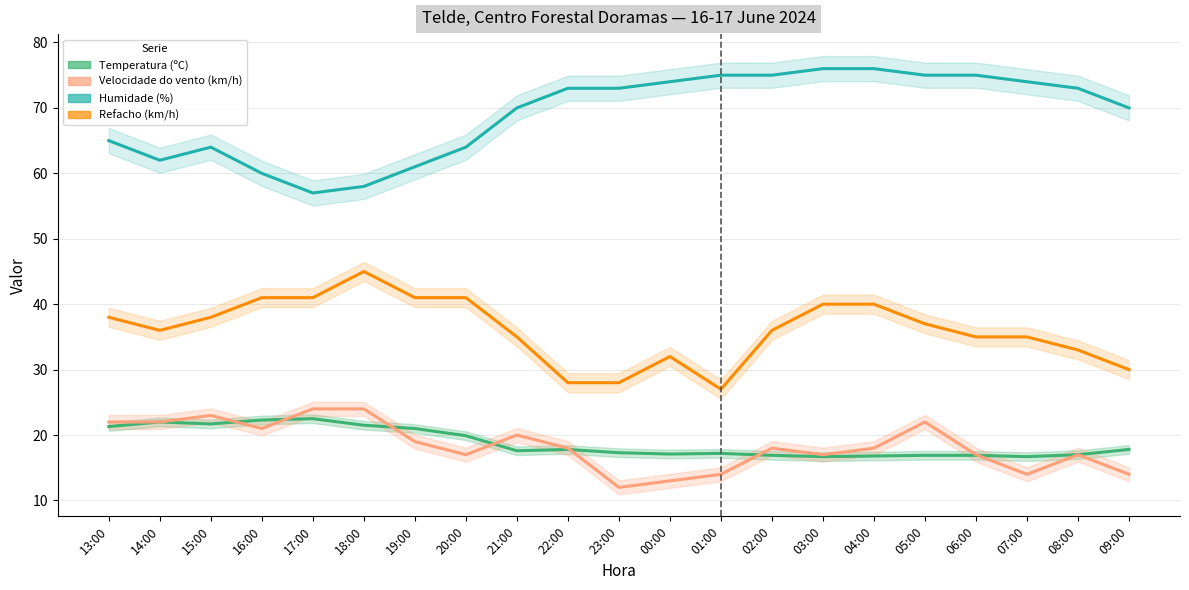

True or false: Refacho (km/h) and Humidade (%) intersect in this chart.

False